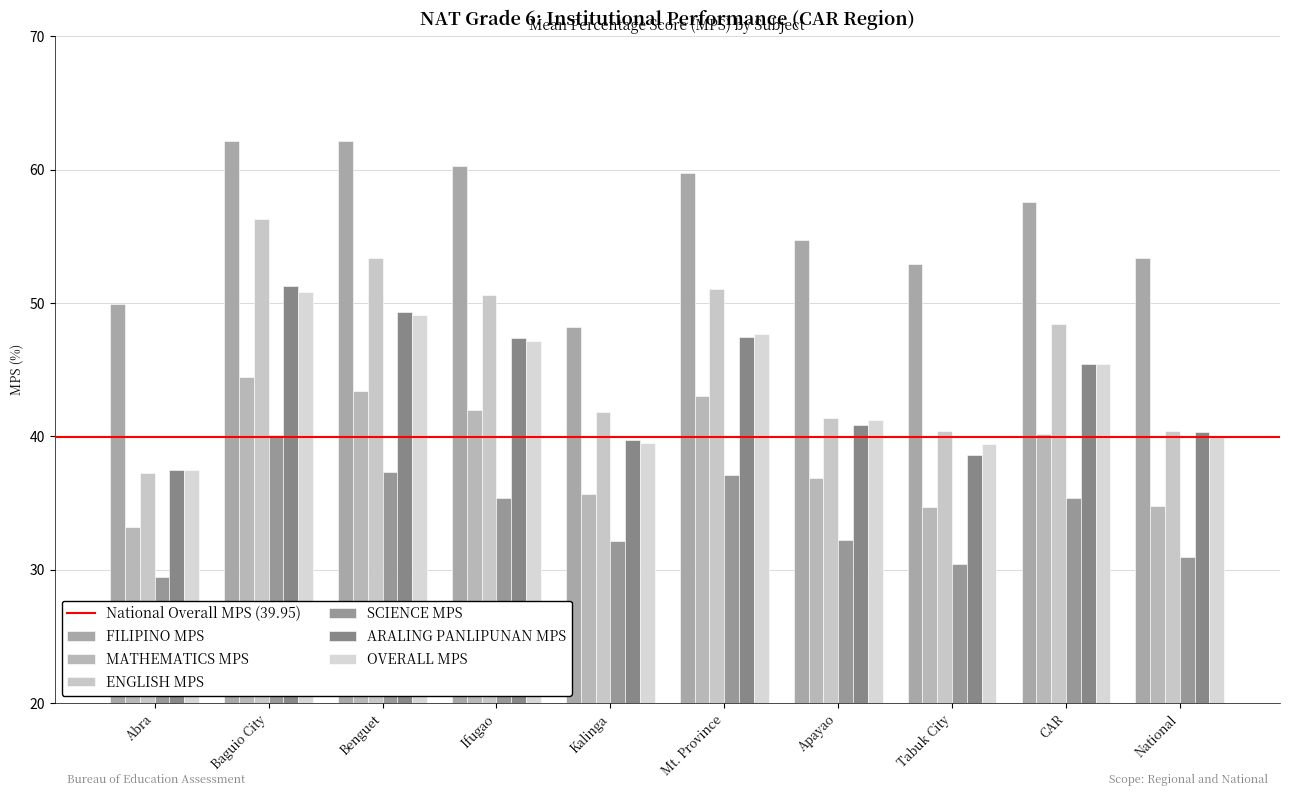

Is the value of MATHEMATICS MPS at Apayao greater than the value of OVERALL MPS at Mt. Province?

No